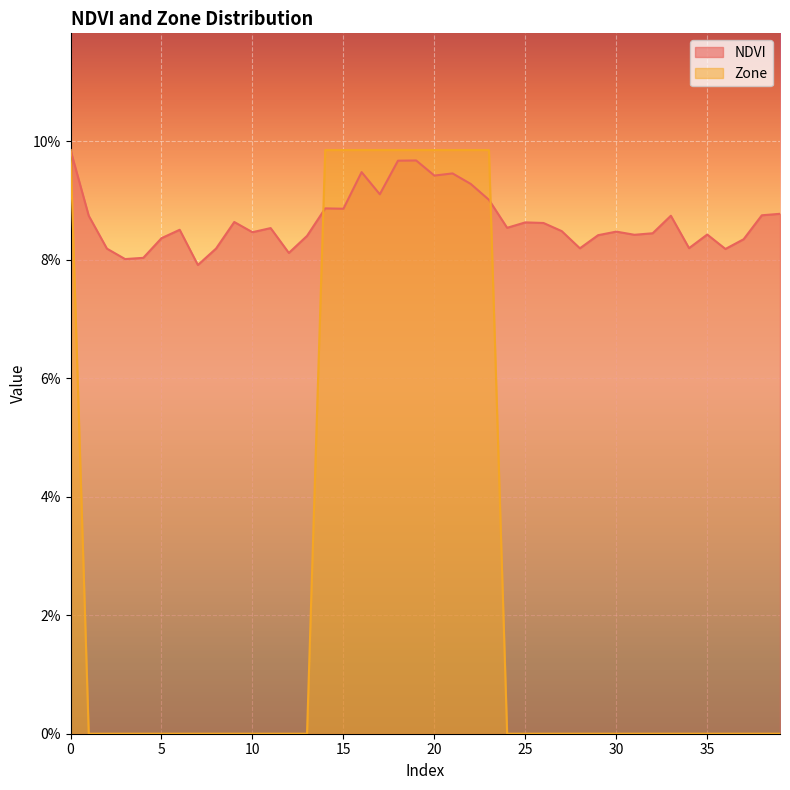

What is the lowest value of the NDVI series?

0.1